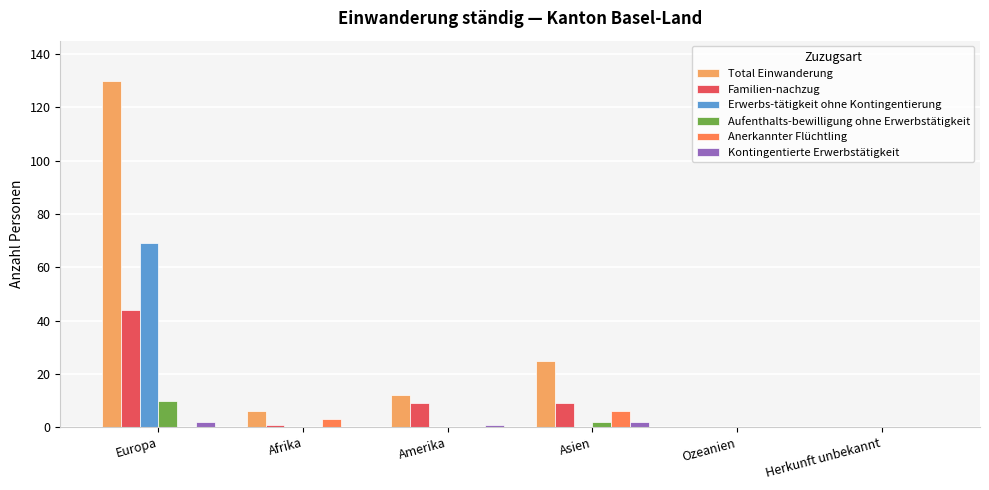

Which series has the largest total across all categories?

Total Einwanderung